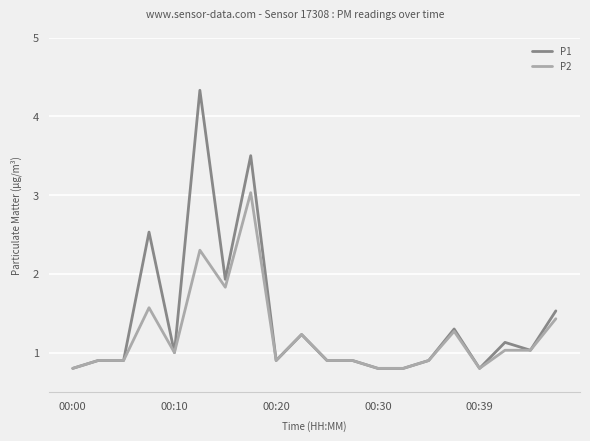

Which series has the widest spread of values?

P1